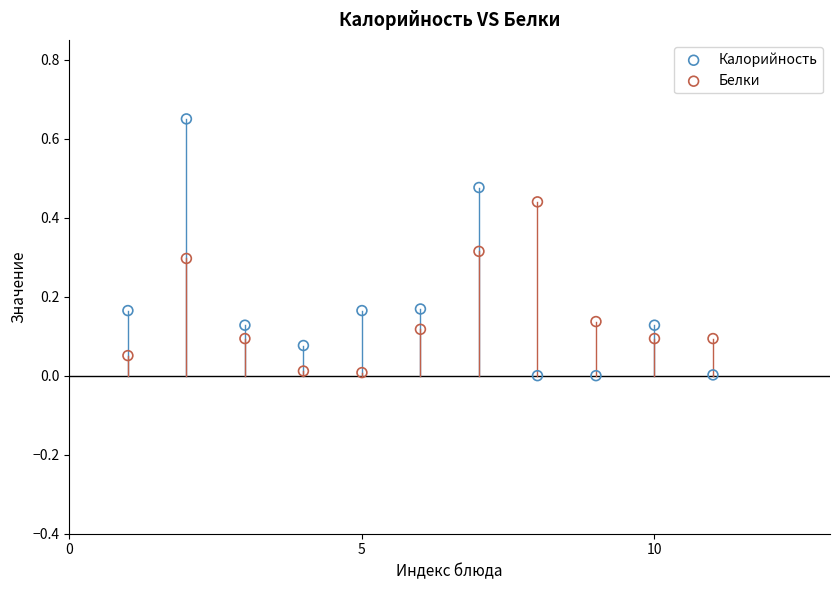

Which series has the widest spread of Y values?

Калорийность